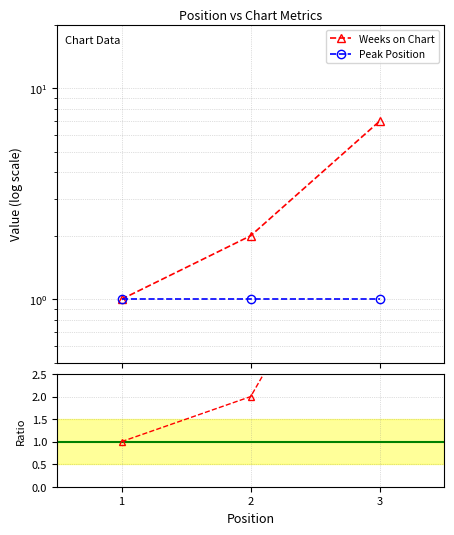

List the series in order of their peak value, lowest first.

Peak Position, Weeks on Chart, Weeks/Peak ratio